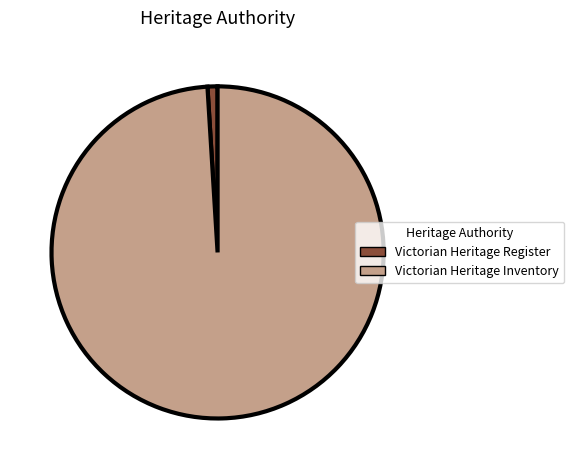

Which slice is the smallest?

Victorian Heritage Register